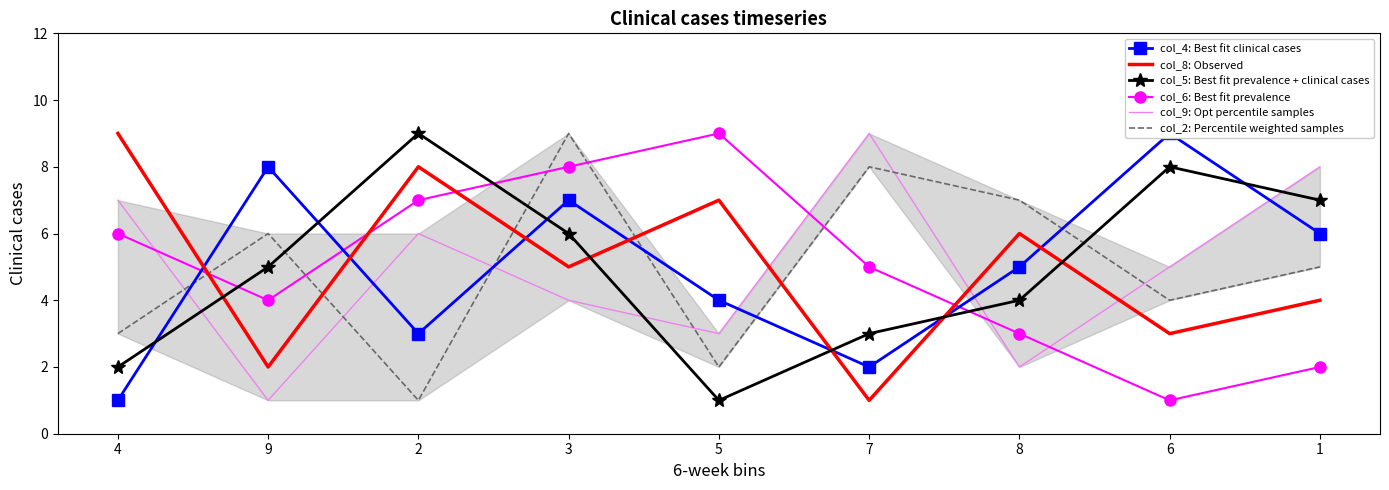

Between which two adjacent categories do col_8: Observed and col_4: Best fit clinical cases first intersect?

4 and 9